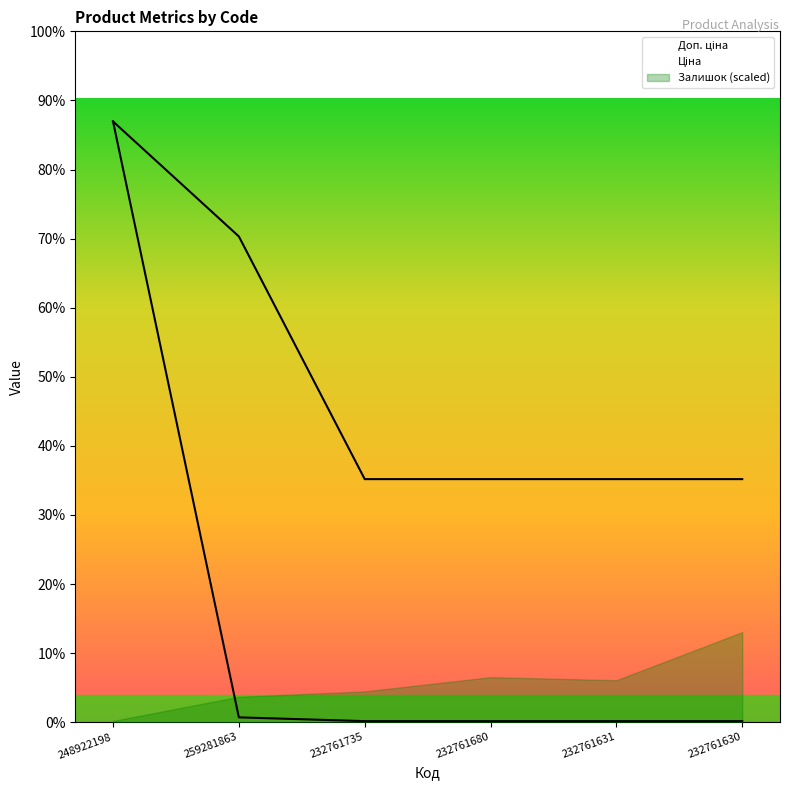

What is the difference between the maximum and second lowest values in the Доп. ціна series?

5161.7